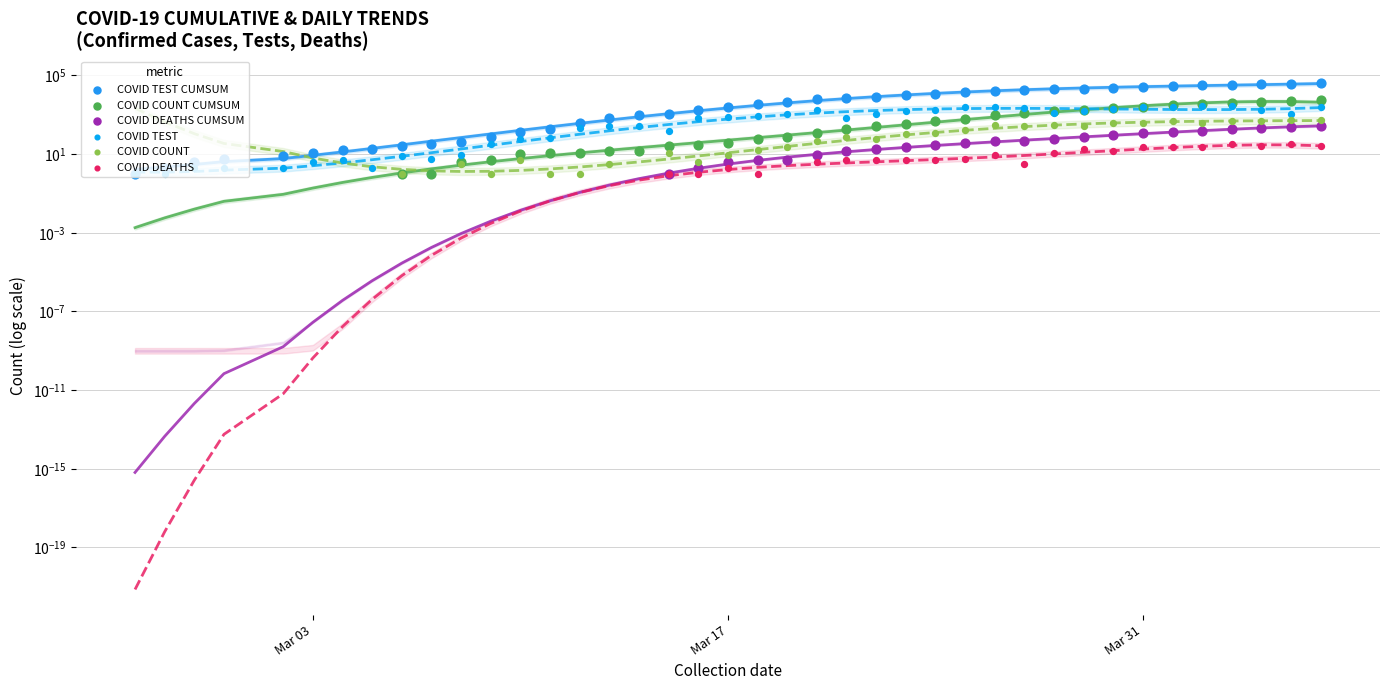

Which series contains the highest Y value?

COVID TEST CUMSUM